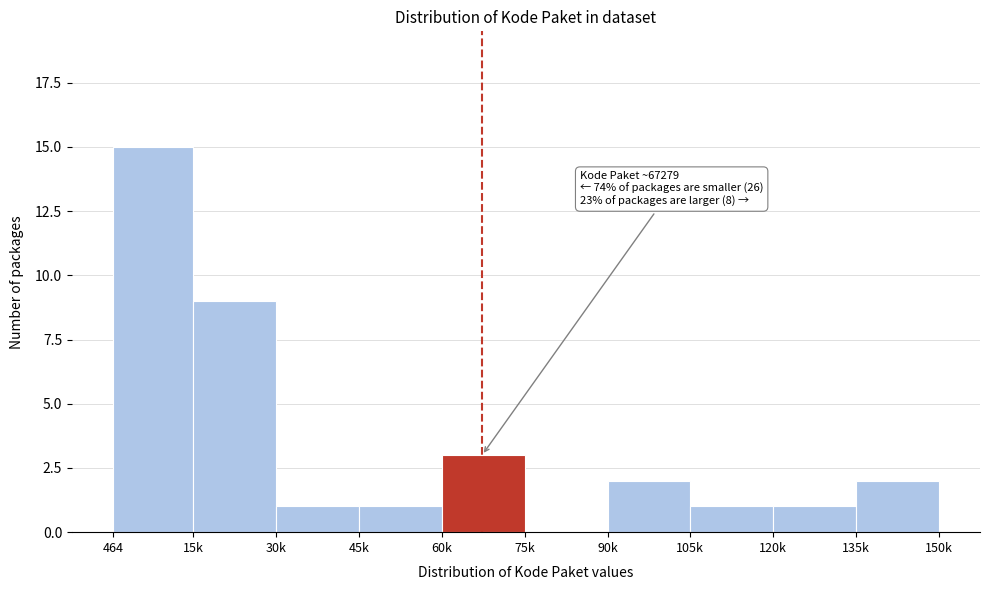

Reading right to left, list all the values displayed in this chart.

135k=2	120k=1	105k=1	90k=2	75k=0	60k=3	45k=1	30k=1	15k=9	464=15